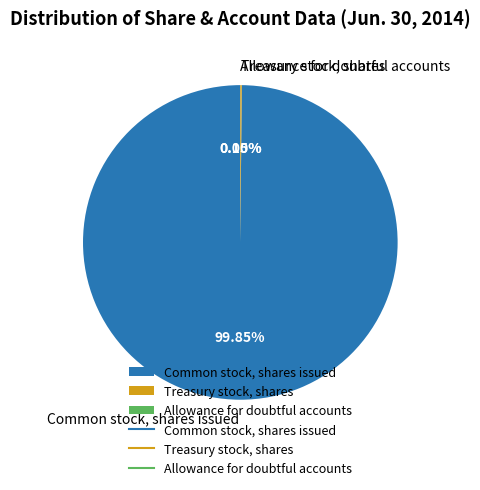

Does any single category account for the majority?

Yes